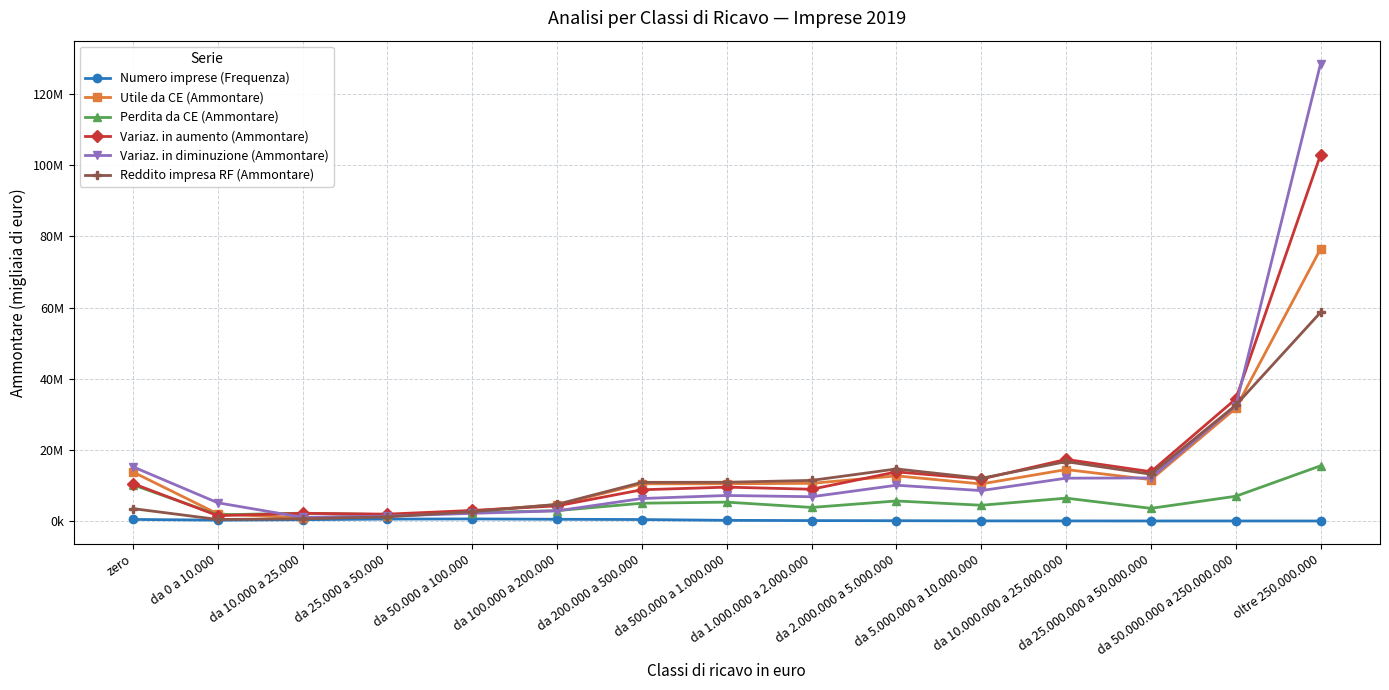

What is the label of the 6th point from the left?

da 100.000 a 200.000